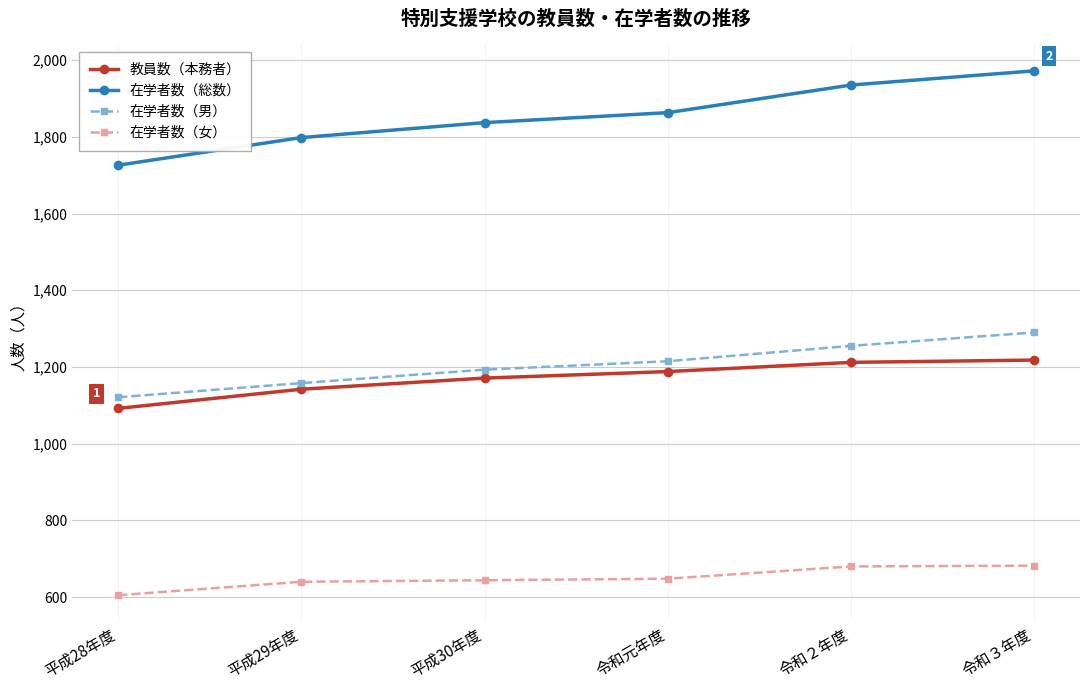

Between 平成28年度 and 平成30年度, which series saw the biggest shift?

在学者数（総数）